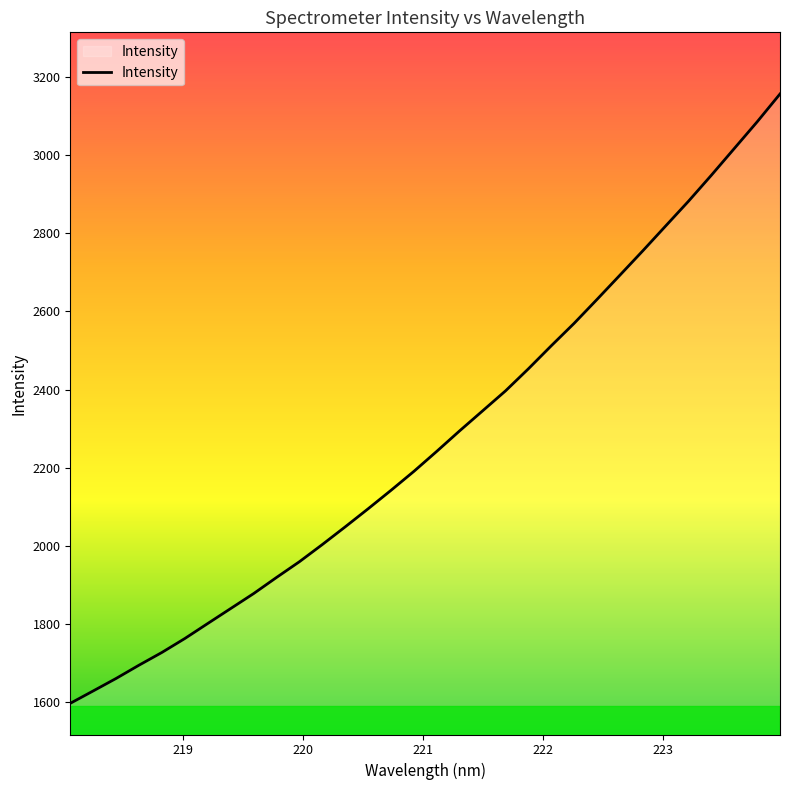

What is the greatest value displayed?

3156.9